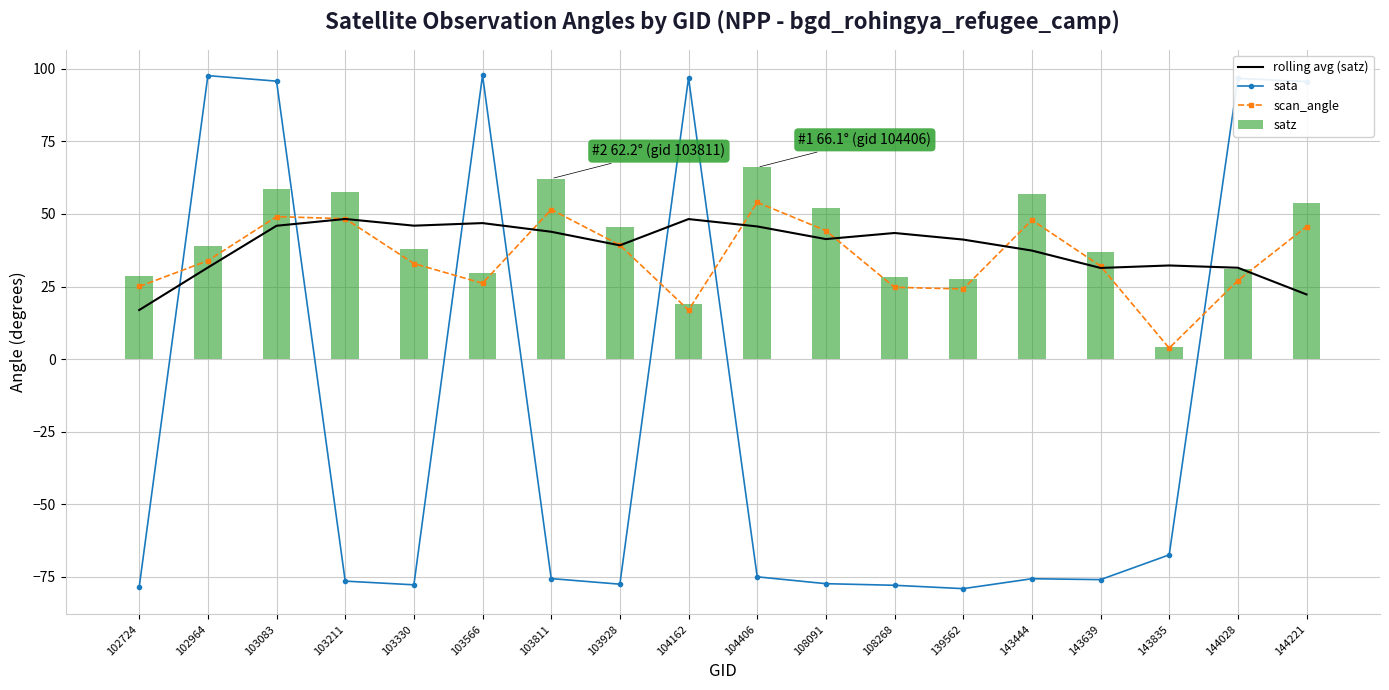

The value of rolling avg (satz) at 108091 is 41.4. True or false?

True